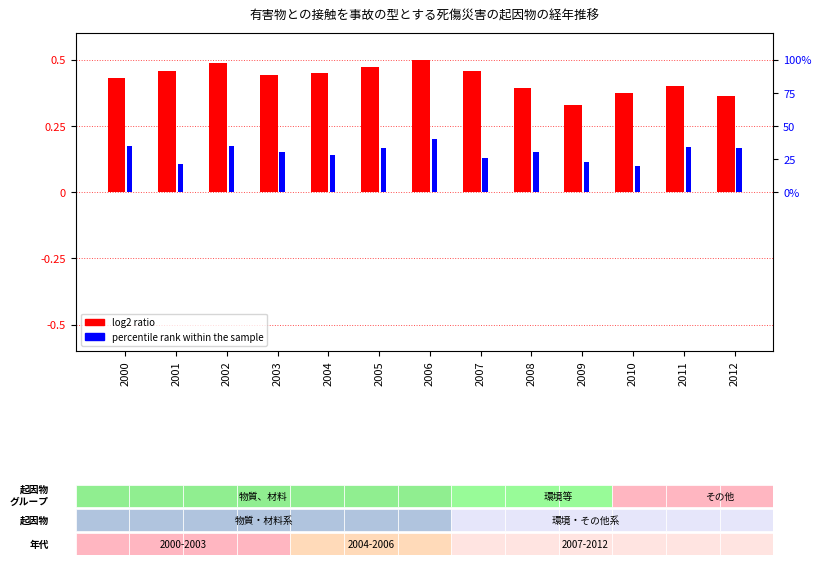

How many groups of bars are there?

13